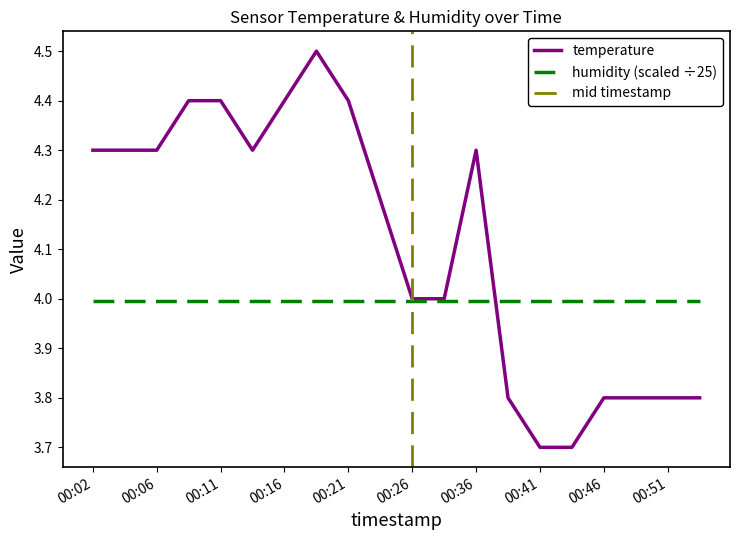

List the labels in order of value, smallest first.

00:41, 00:43, 00:38, 00:46, 00:48, 00:51, 00:53, 00:26, 00:28, 00:24, 00:02, 00:04, 00:06, 00:14, 00:36, 00:09, 00:11, 00:16, 00:21, 00:19